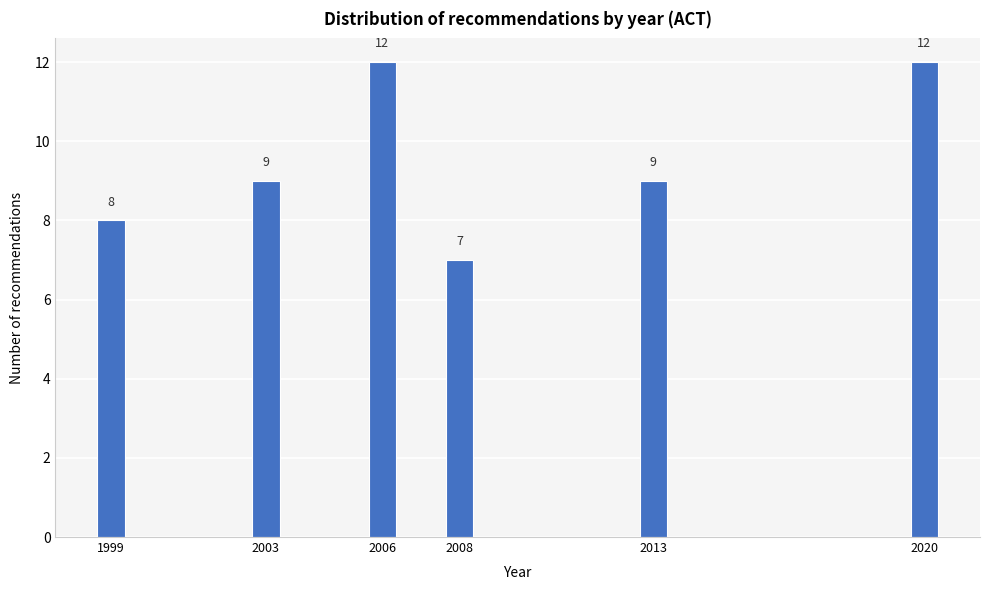

Reading left to right, extract all data points from this chart.

1999=8	2003=9	2006=12	2008=7	2013=9	2020=12